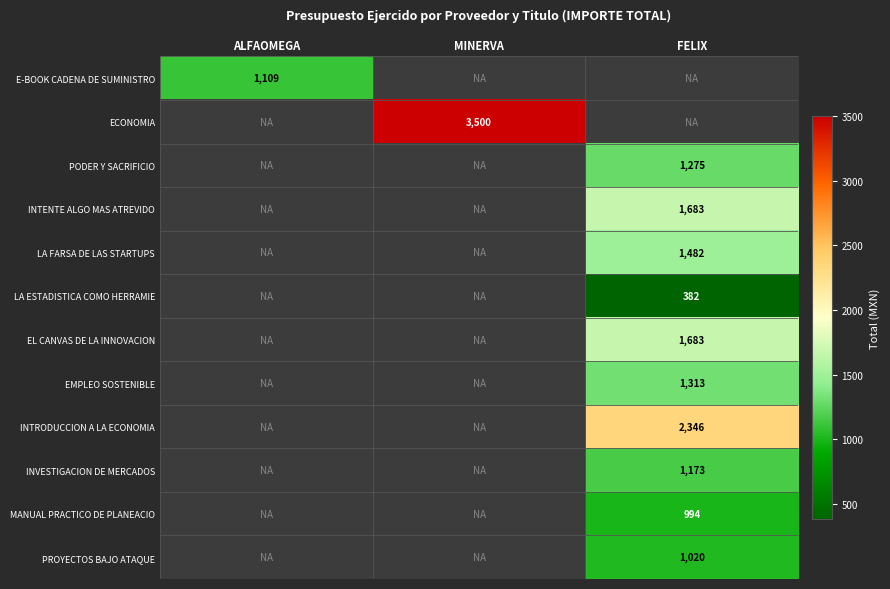

Which label corresponds to the largest value in the chart?

MINERVA